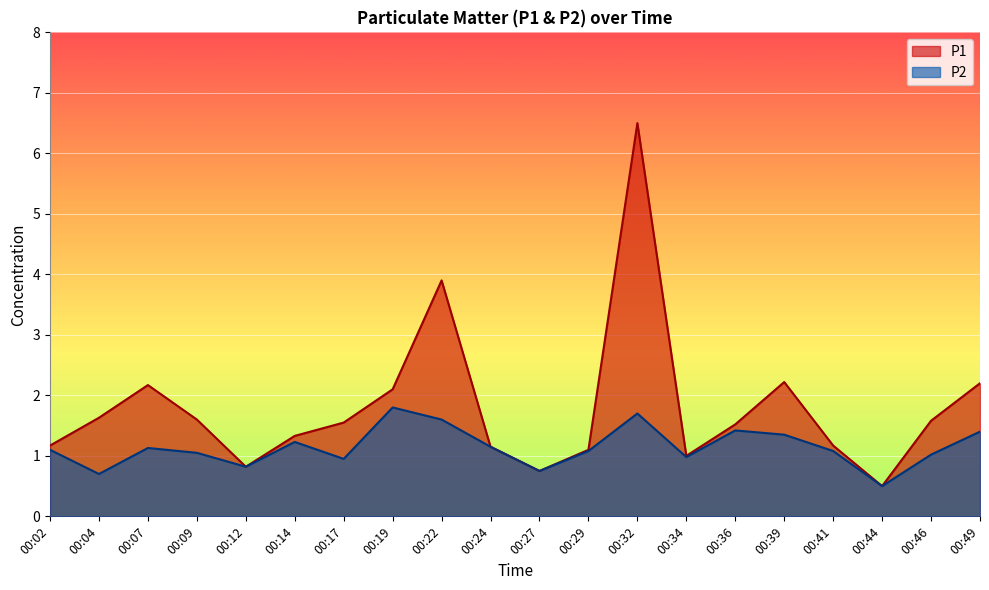

What is the value of the P2 point at the 1st from the left?

1.1